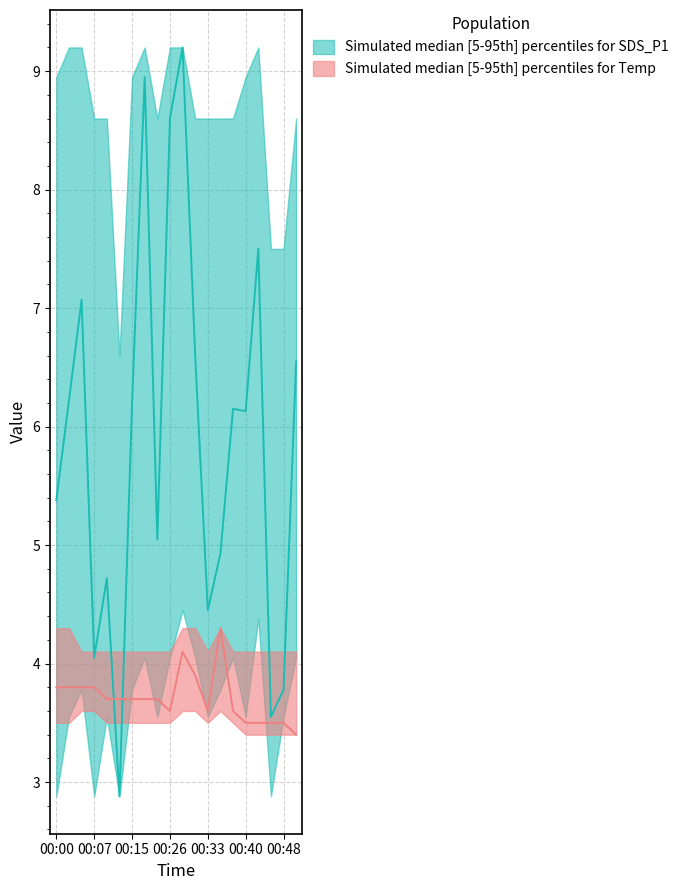

What is the total value across all series at 00:50?

30.1